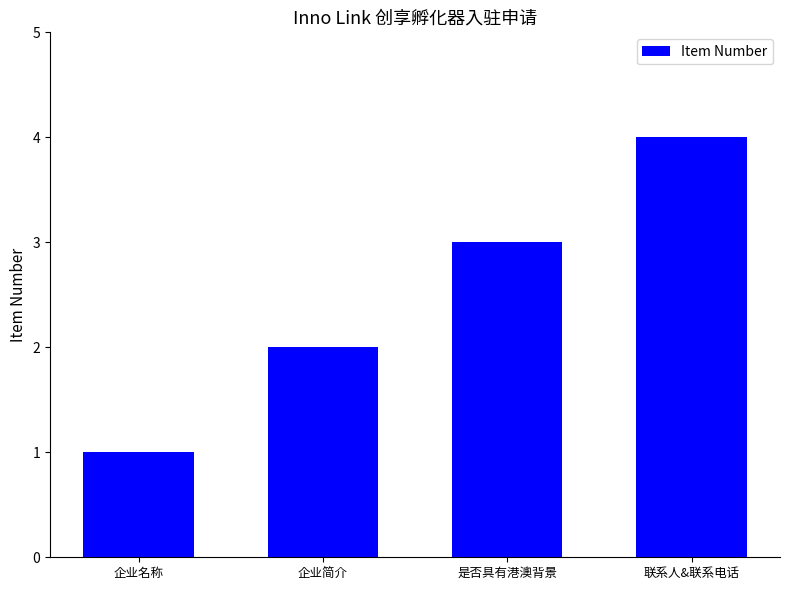

The chart shows a value of 7 at 联系人&联系电话. True or false?

False